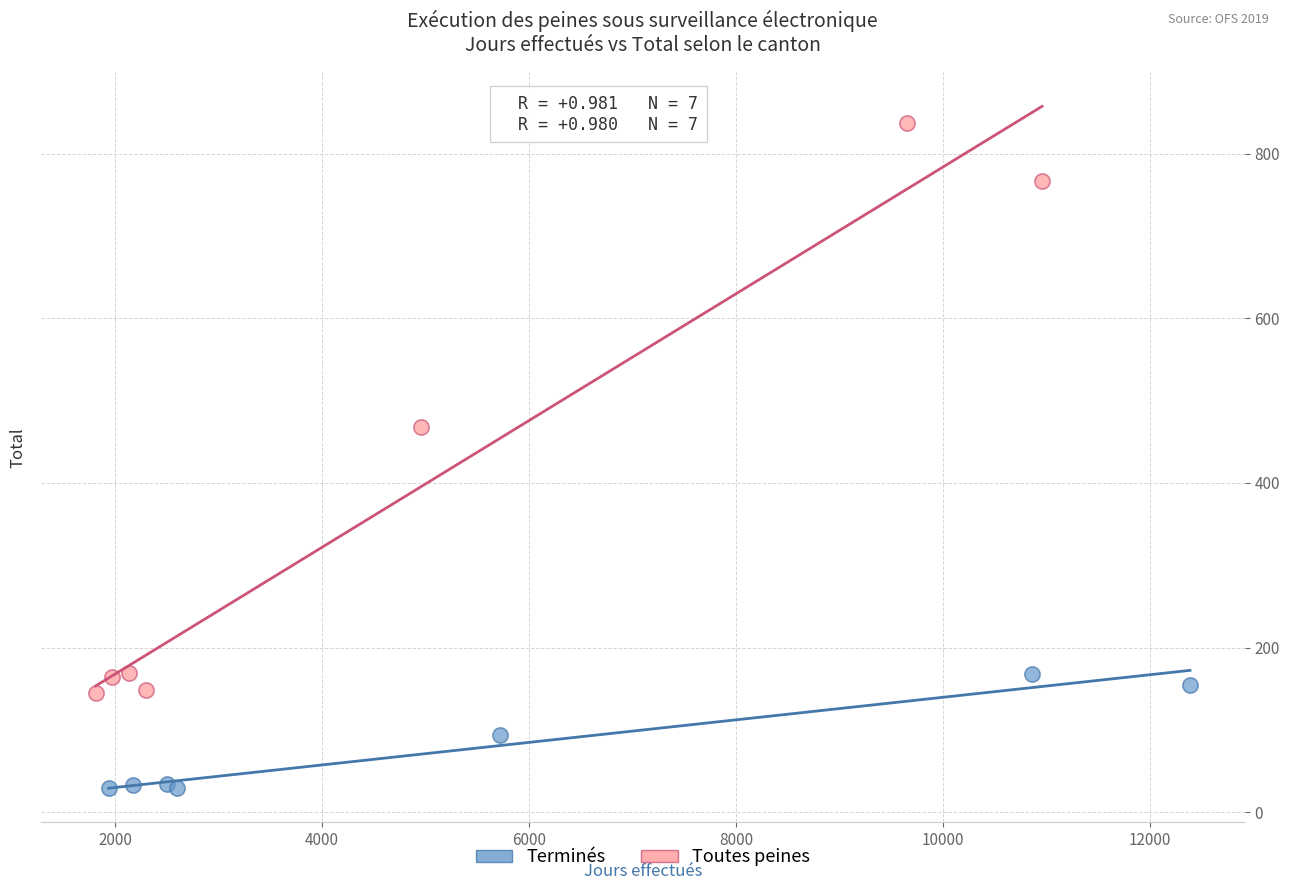

Which series has the widest spread of Y values?

Toutes peines